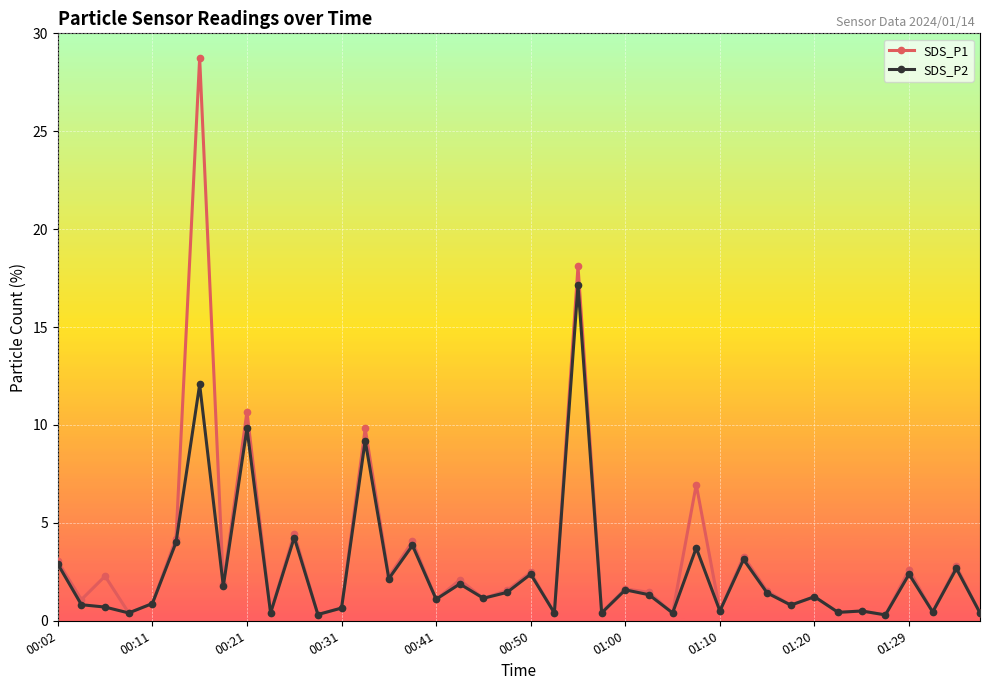

Which series has the largest range (max minus min)?

SDS_P1